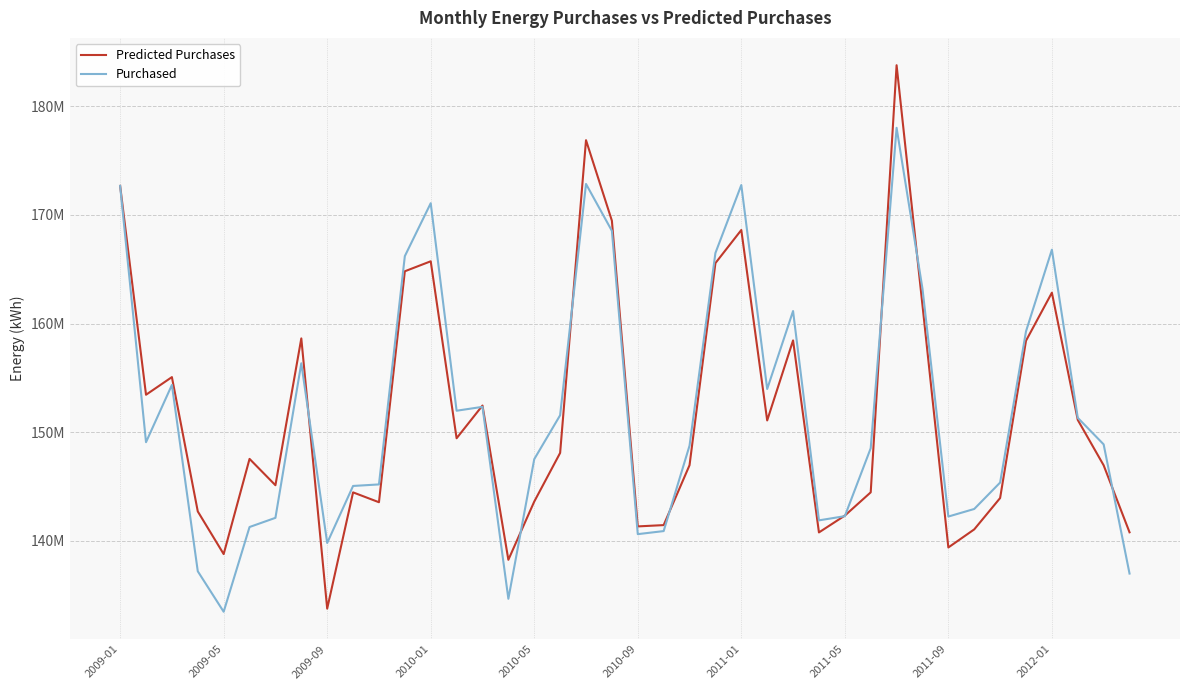

What are all the series names shown in the legend?

Predicted Purchases, Purchased